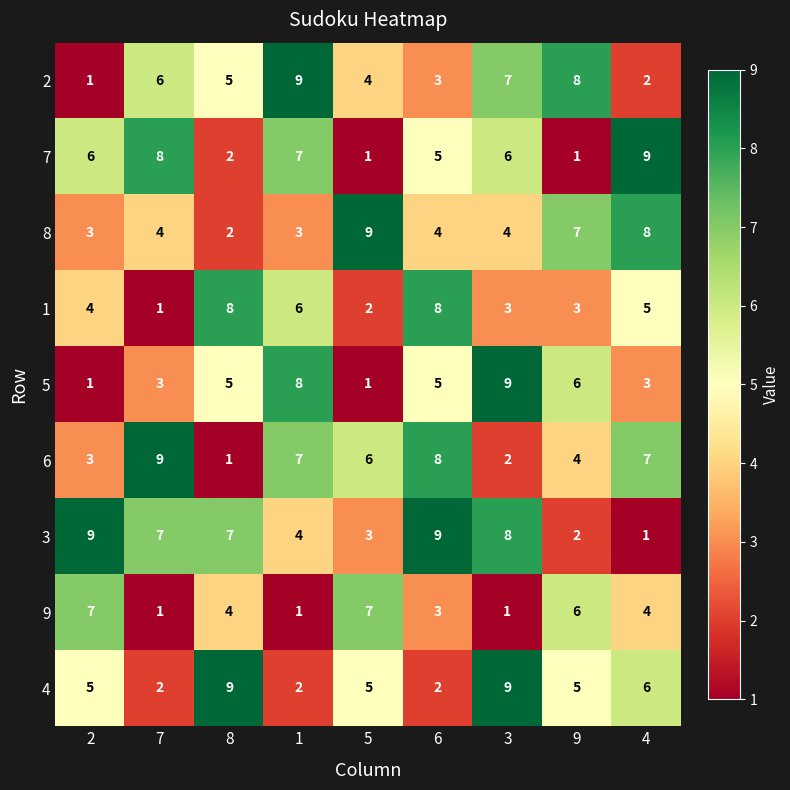

True or false: 7 has a value of 6 at 3.

True